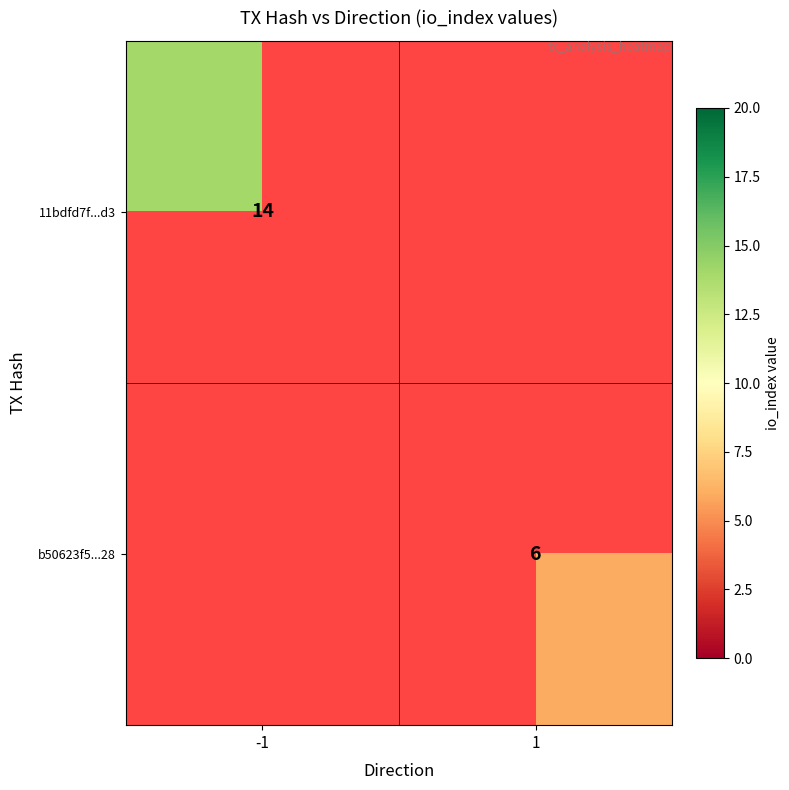

True or false: b50623f5...28 has a value of 6 at 1.

True